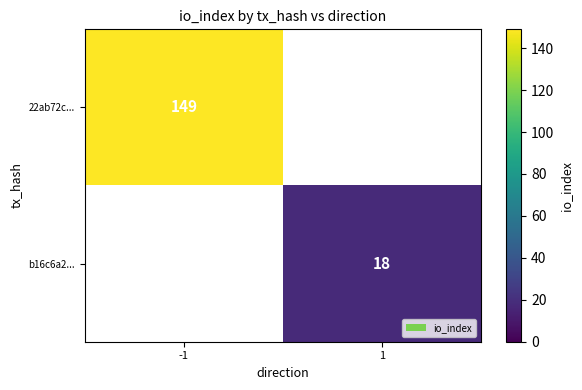

Is the value of b16c6a2... at 1 greater than the value of 22ab72c... at -1?

No